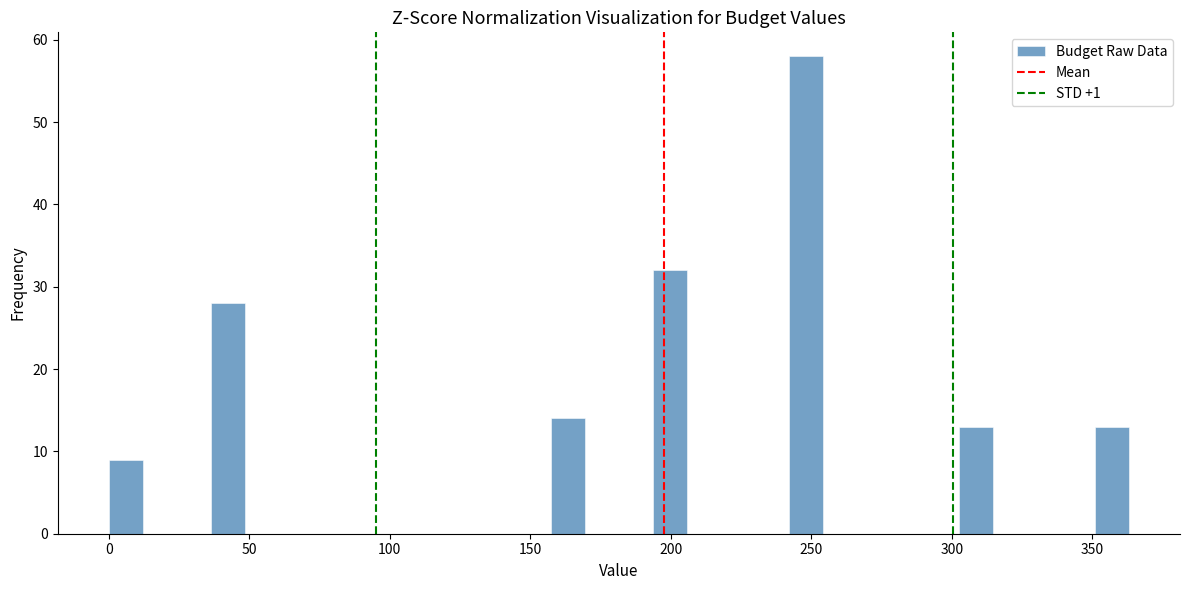

Around what value on the x-axis is the tallest bar? Give the approximate position of its centre, as read against the axis.

250